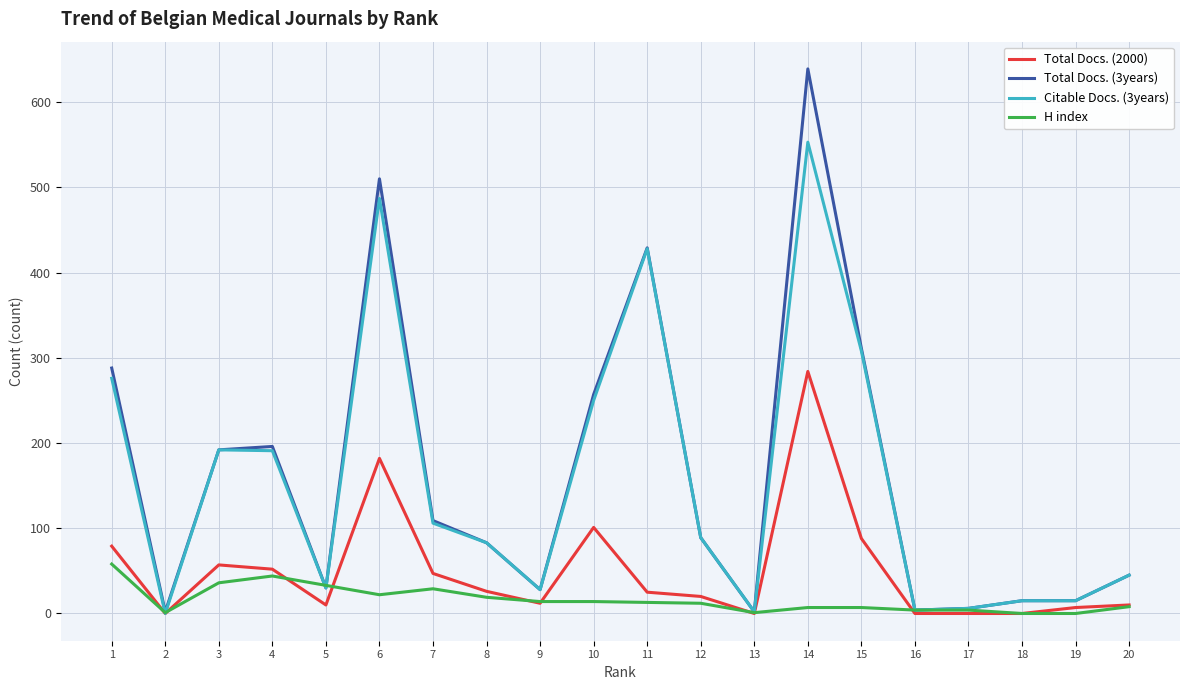

The Total Docs. (3years) series shows 45 at 20. True or false?

True